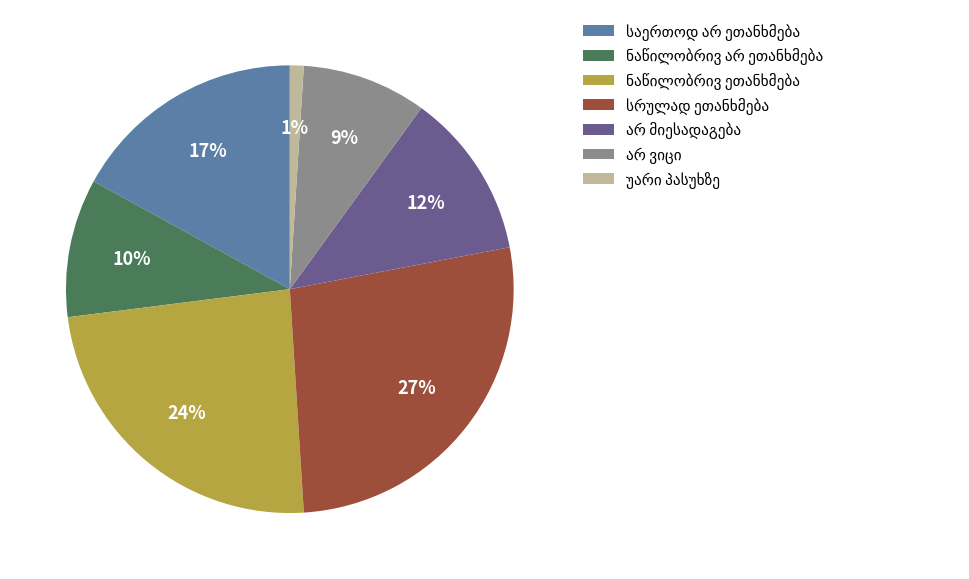

To the nearest percent, what is the average slice percentage?

14%